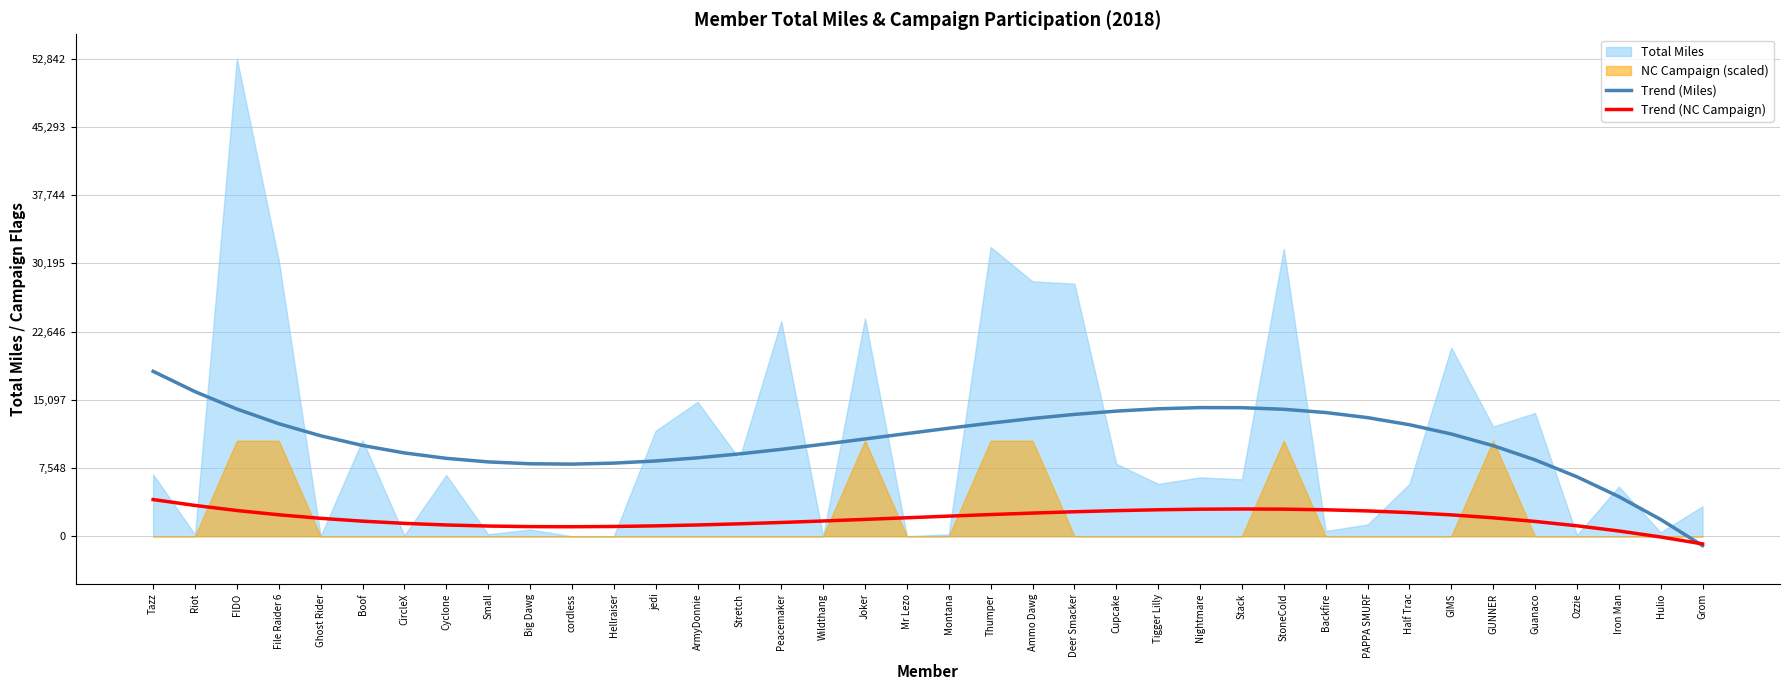

How many positive values does the Trend (Miles) series have?

37